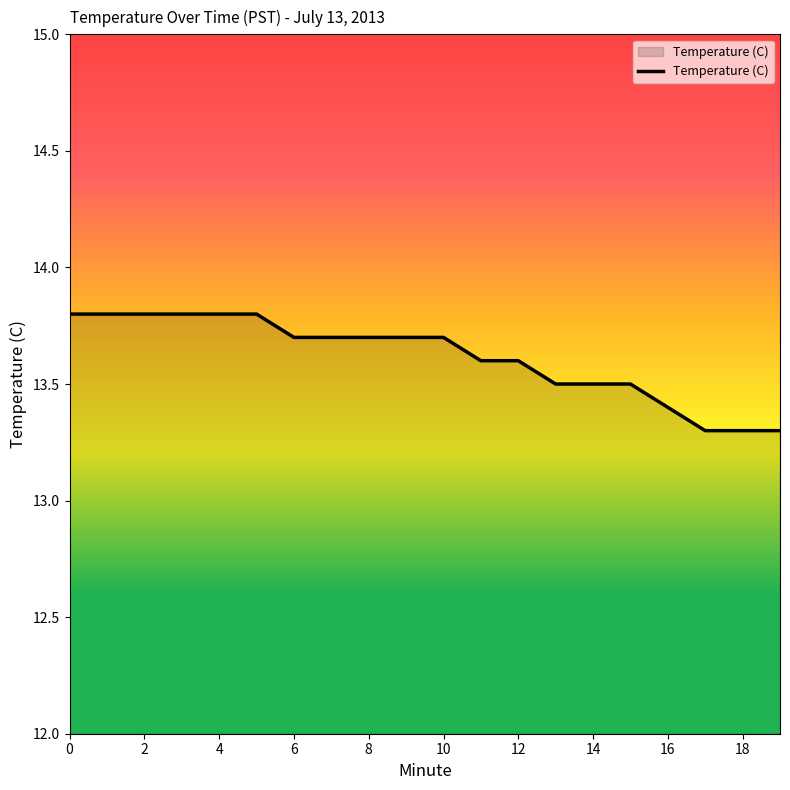

What is the smallest value displayed?

13.3